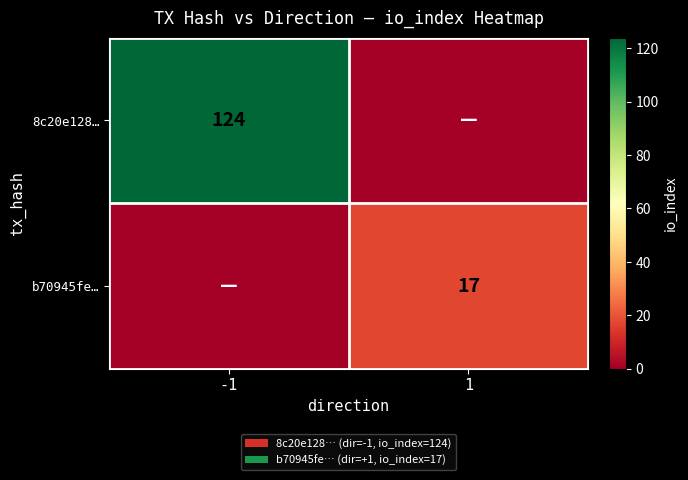

The value of b70945fe… at 1 is 17. True or false?

True